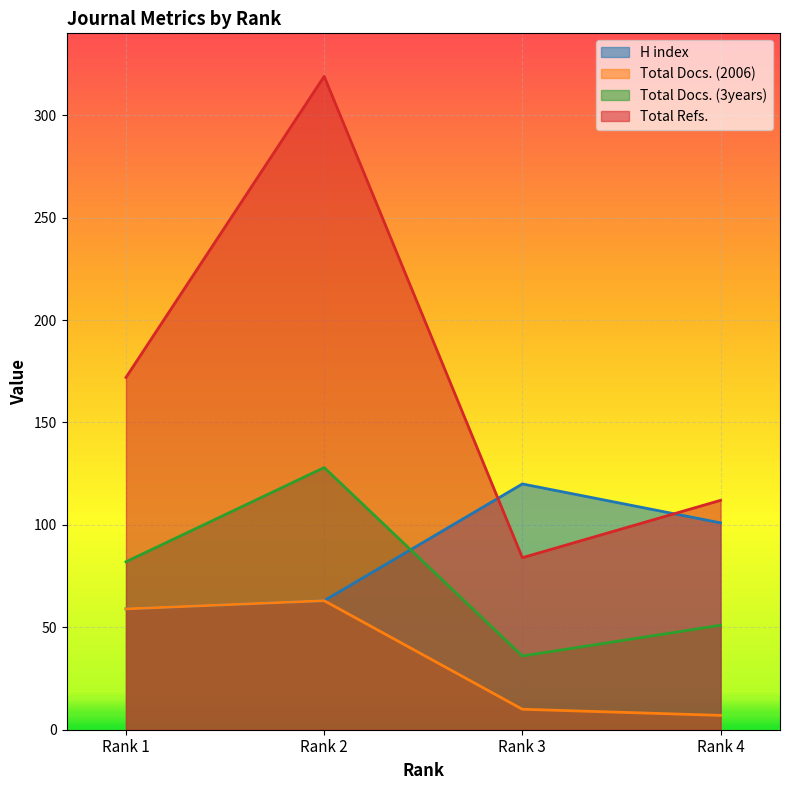

Reading left to right, transcribe all the data shown in this chart.

H index: 59	63	120	101
Total Docs. (2006): 59	63	10	7
Total Docs. (3years): 82	128	36	51
Total Refs.: 172	319	84	112